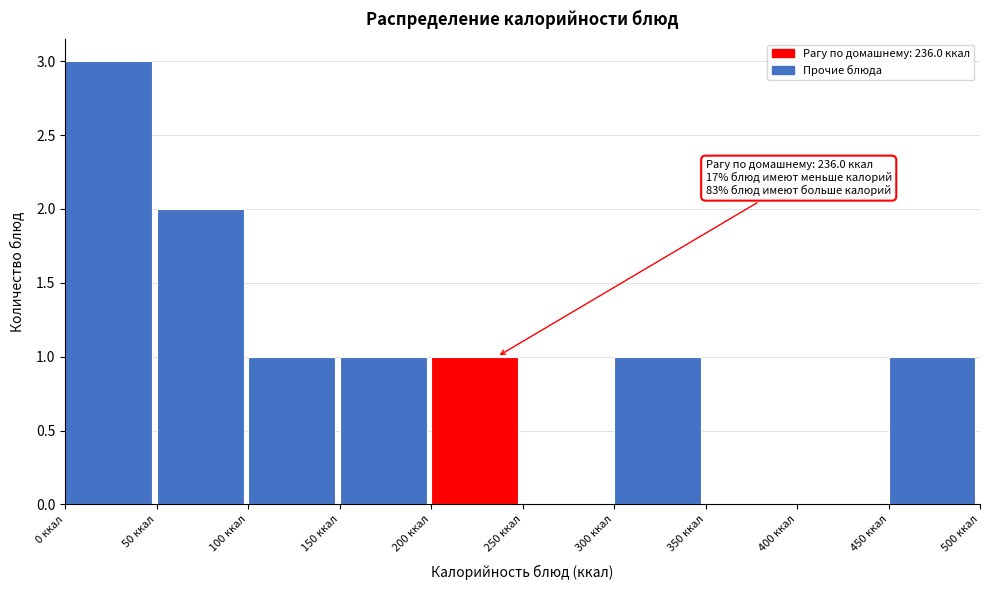

Which range on the x-axis has the tallest bar?

0 to 50